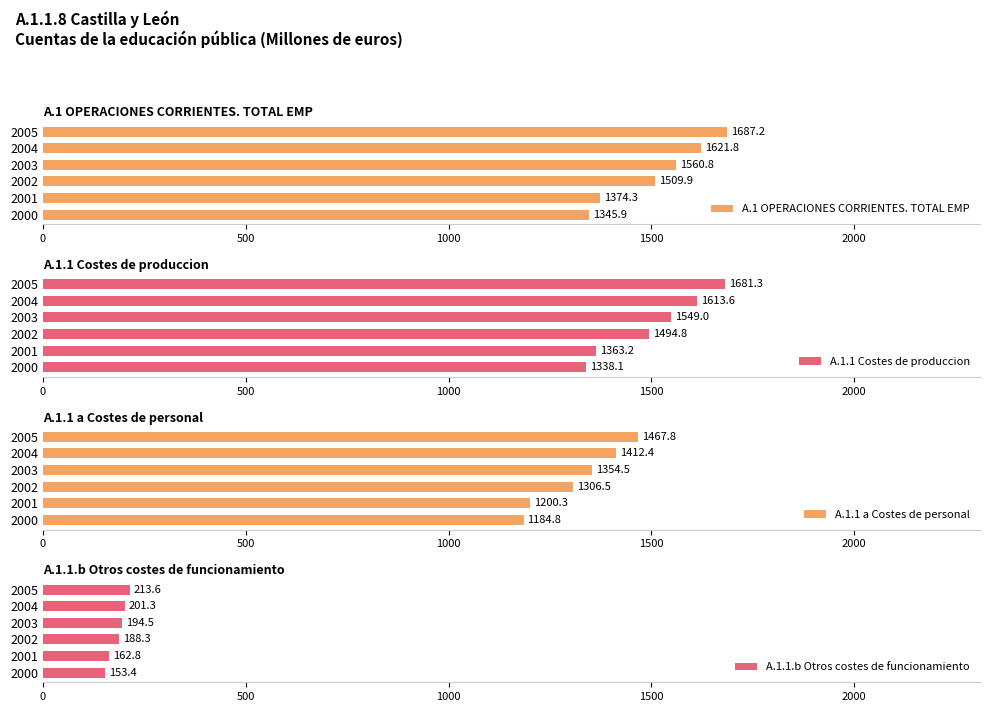

How many data points in A.1.1 Costes de produccion are less than 1549?

3